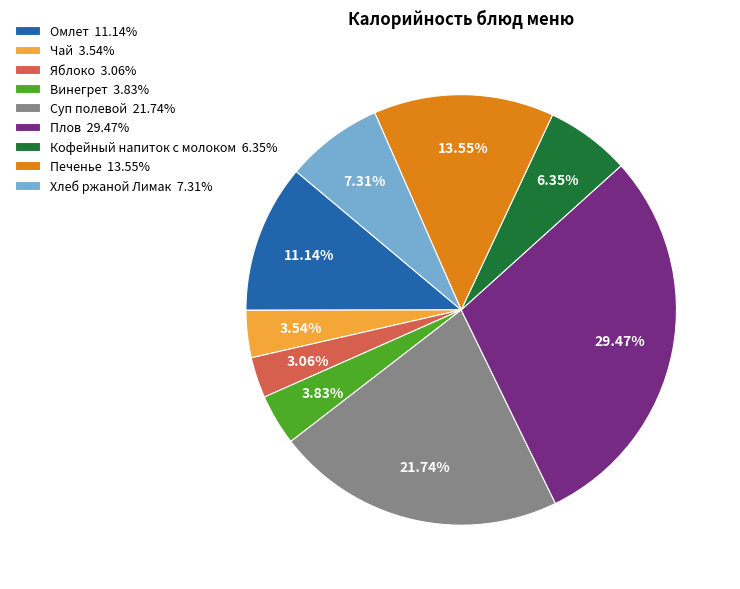

What portion of the pie excludes Хлеб ржаной Лимак?

92.7%